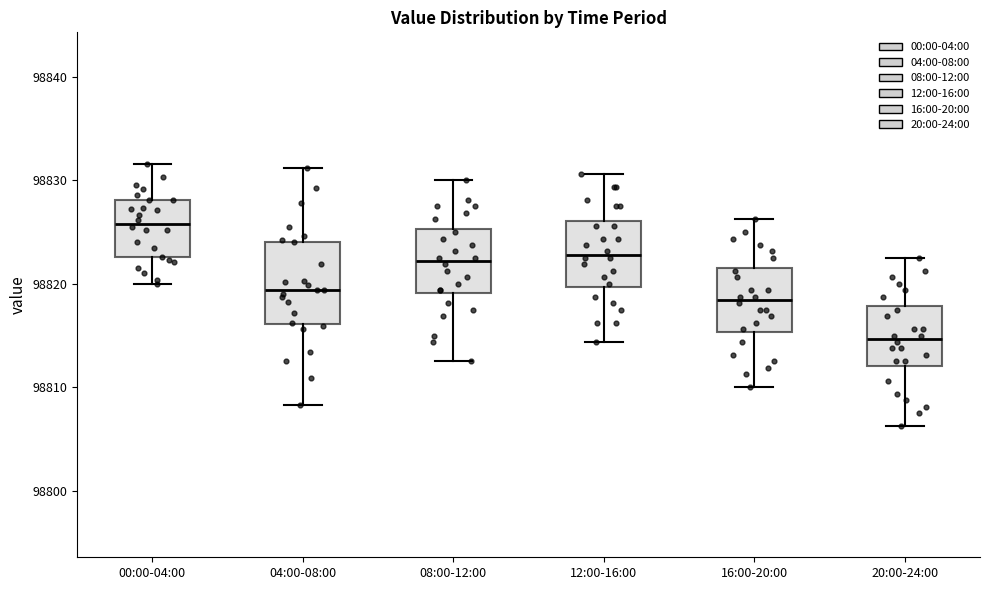

Reading left to right, read every box against the y-axis: the position of its median line, the range the box covers, and the ends of its whiskers. The values are not printed on the chart, so give them approximately, as read against the axis.

00:00-04:00: median 98826, box 98823 to 98828, whiskers 98820 to 98832
04:00-08:00: median 98819, box 98816 to 98824, whiskers 98808 to 98831
08:00-12:00: median 98822, box 98819 to 98825, whiskers 98813 to 98830
12:00-16:00: median 98823, box 98820 to 98826, whiskers 98814 to 98831
16:00-20:00: median 98818, box 98815 to 98822, whiskers 98810 to 98826
20:00-24:00: median 98815, box 98812 to 98818, whiskers 98806 to 98823